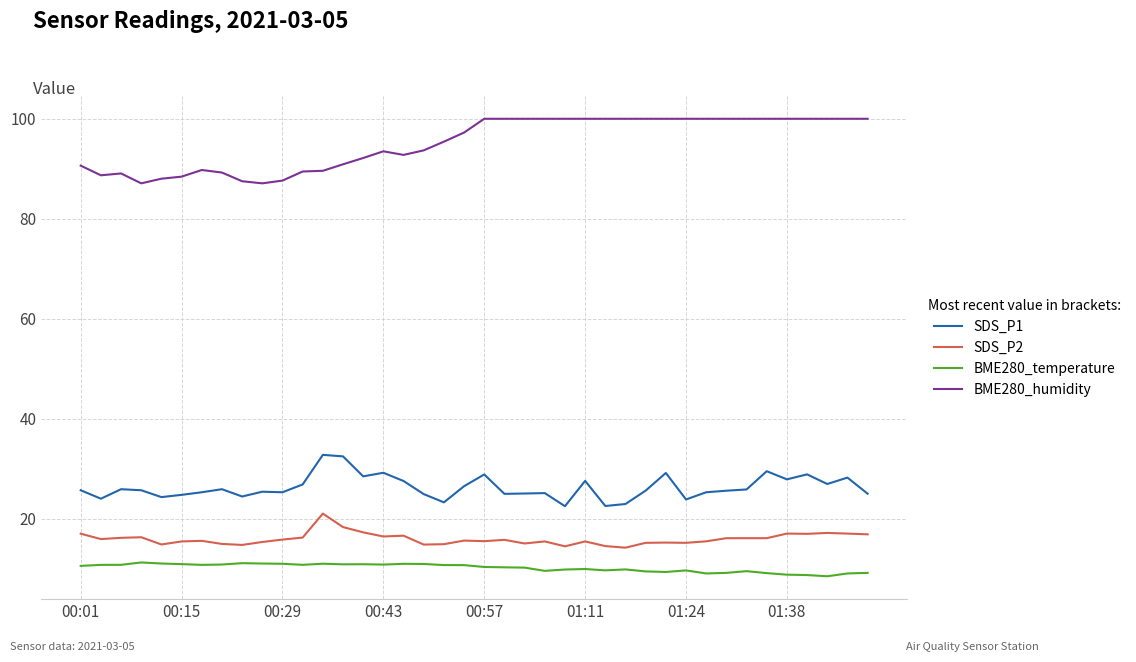

True or false: BME280_temperature and SDS_P2 cross at least once.

False